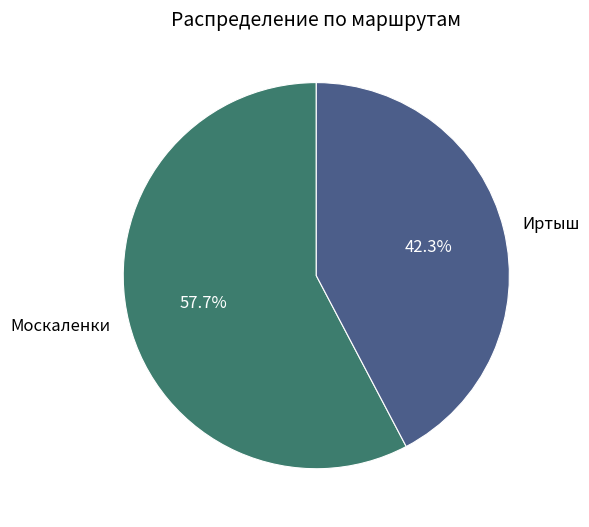

Approximately how many times larger is the value at Иртыш compared to Москаленки?

0.7